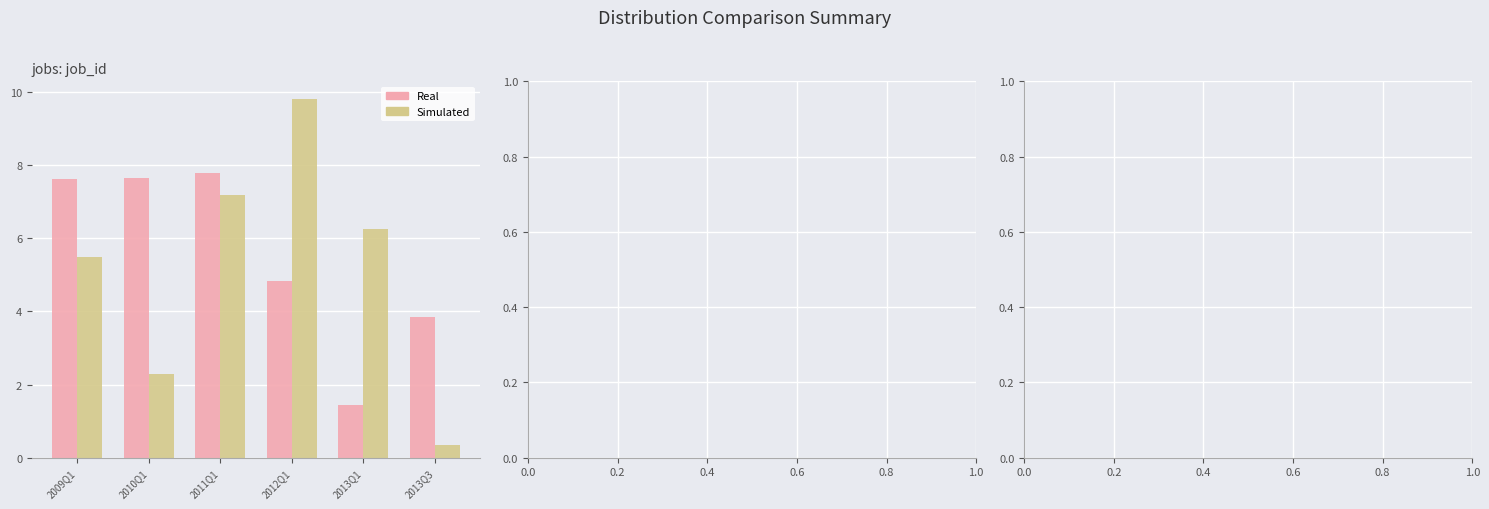

Which series changed the most between 2013Q1 and 2013Q3?

Simulated